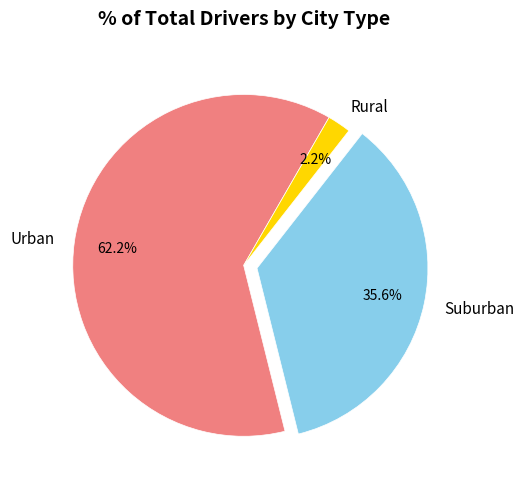

Count the number of slices in the pie.

3